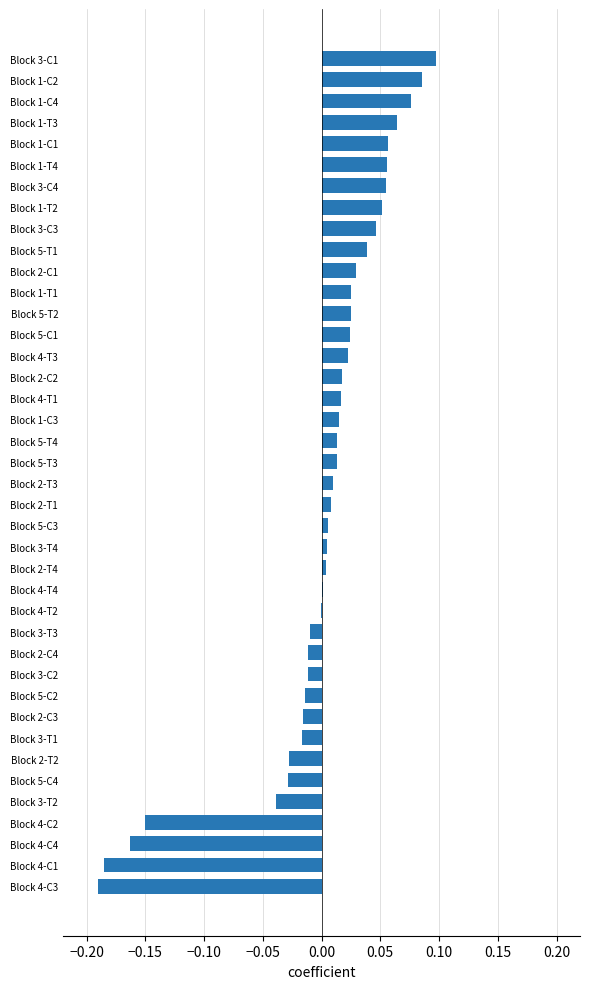

Is it true that the value at Block 3-T3 is -0.0?

True